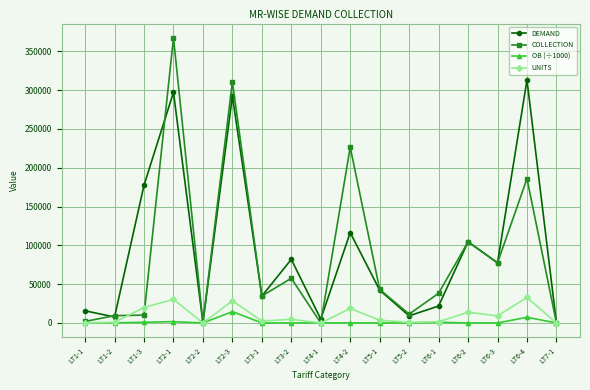

True or false: OB (÷1000) has more than 2 points higher than both neighbors.

True